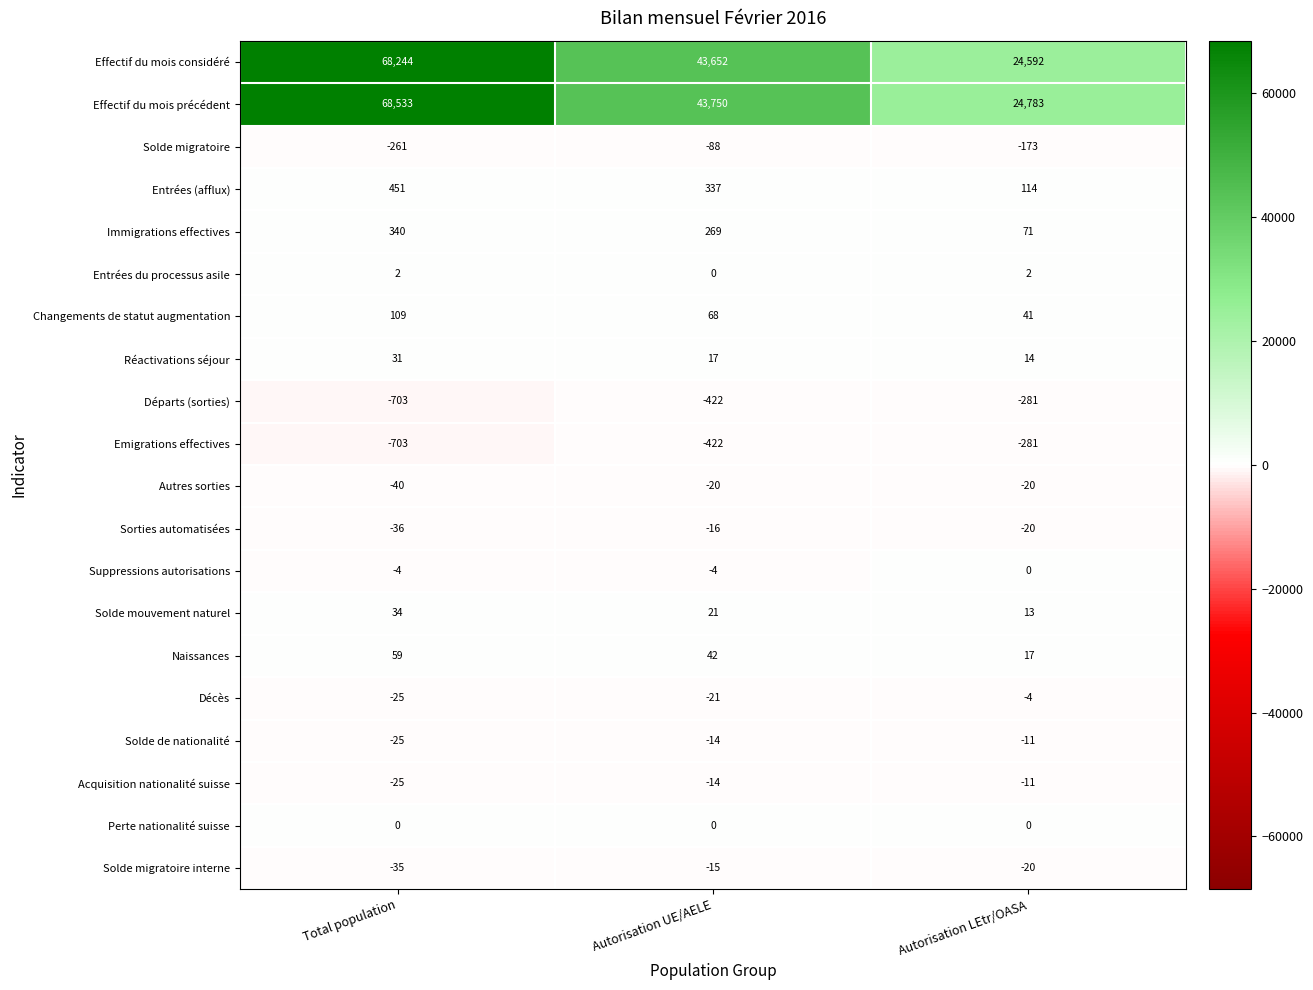

Count the Réactivations séjour values in the range 14 to 31.

3